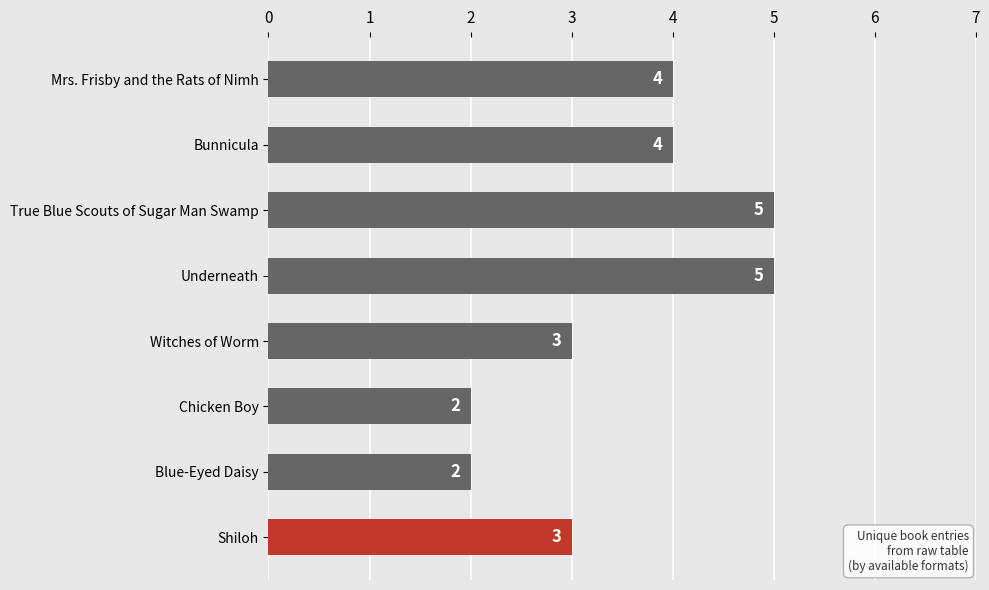

What is the ratio of the value at Shiloh to the value at Blue-Eyed Daisy?

1.5